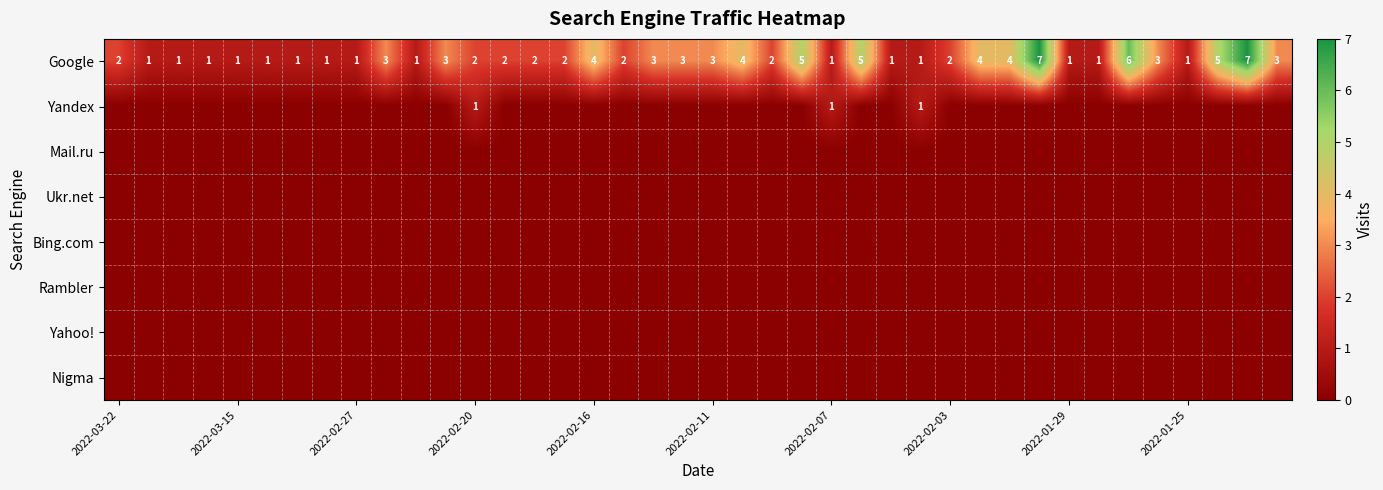

What is the difference between the maximum and second lowest values in the Google series?

6